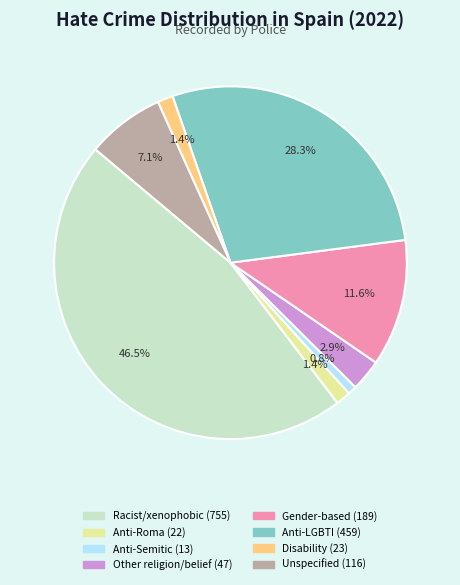

To the nearest percent, what is the difference between the largest and smallest slice percentages?

46%